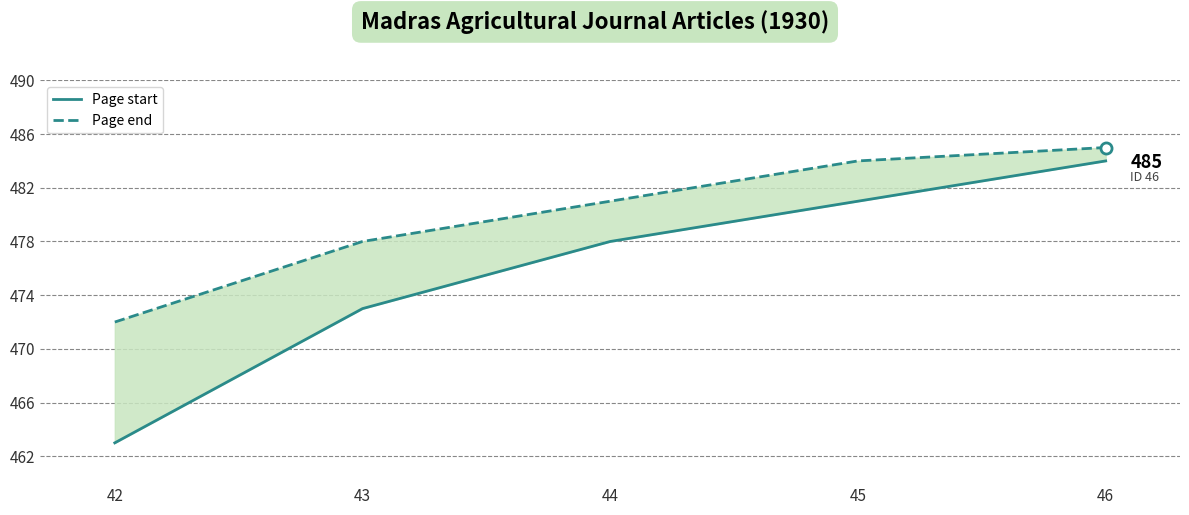

What is the difference between the maximum and minimum values in the Page end series?

13